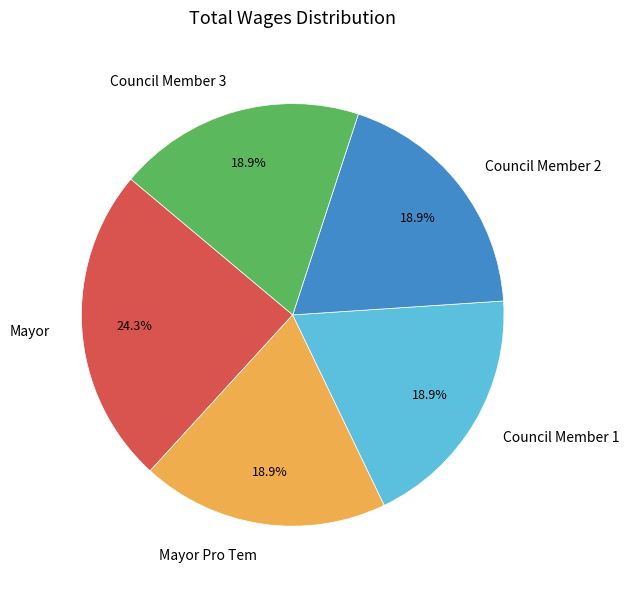

Which slice is the largest?

Mayor